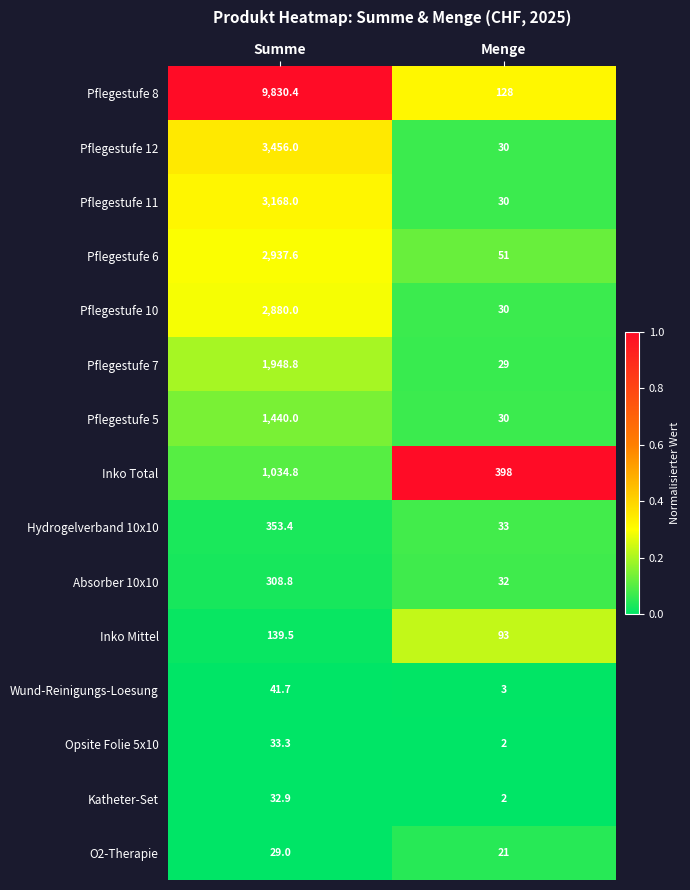

At which category is the sum across all series the highest?

Summe